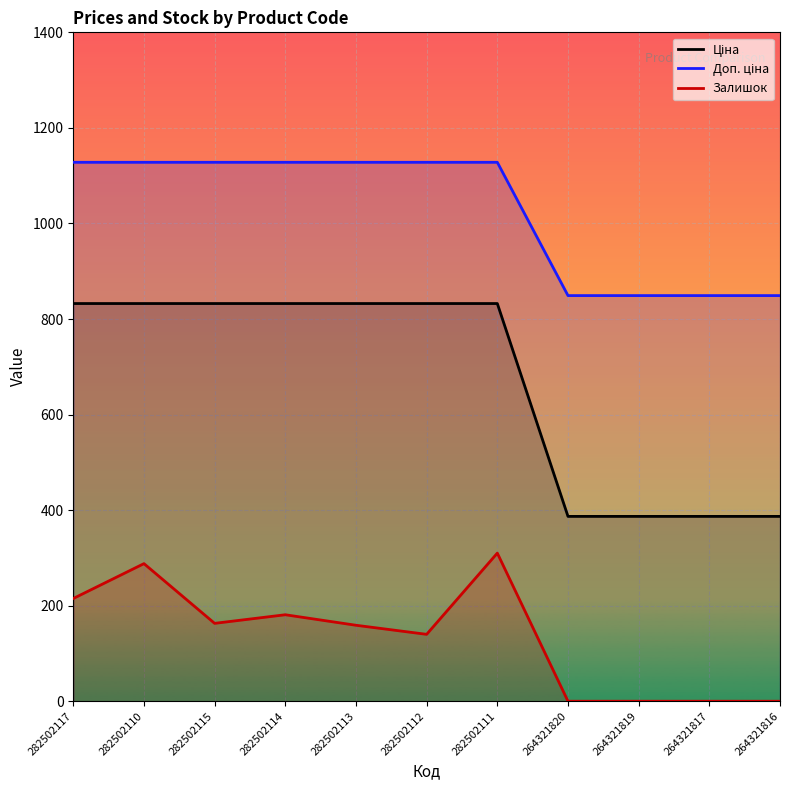

Reading right to left, what are all the values shown in this chart?

Ціна: 264321816=386.9	264321817=386.9	264321819=386.9	264321820=386.9	282502111=832.4	282502112=832.4	282502113=832.4	282502114=832.4	282502115=832.4	282502110=832.4	282502117=832.4
Доп. ціна: 264321816=849.0	264321817=849.0	264321819=849.0	264321820=849.0	282502111=1128.0	282502112=1128.0	282502113=1128.0	282502114=1128.0	282502115=1128.0	282502110=1128.0	282502117=1128.0
Залишок: 264321816=0.0	264321817=0.0	264321819=0.0	264321820=0.0	282502111=310.0	282502112=140.0	282502113=159.0	282502114=181.0	282502115=163.0	282502110=288.0	282502117=215.0